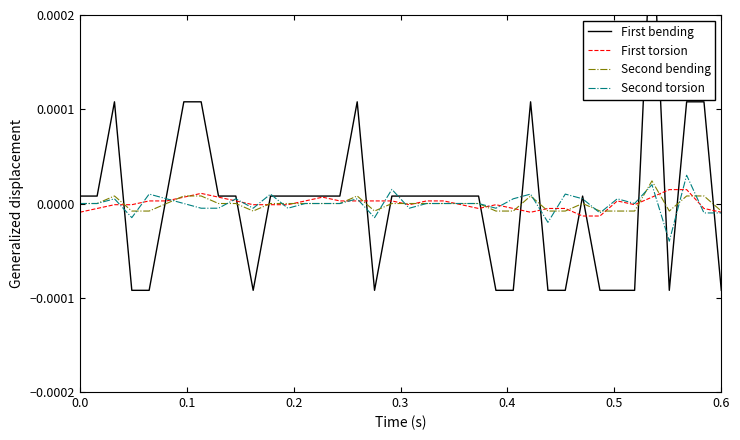

How many series are shown in this chart?

4